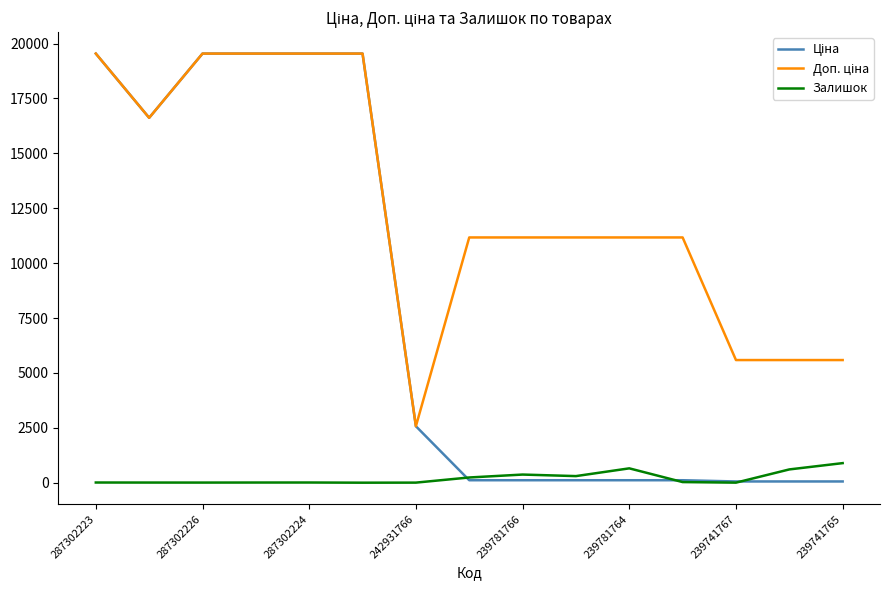

What is the greatest value displayed?

19542.7